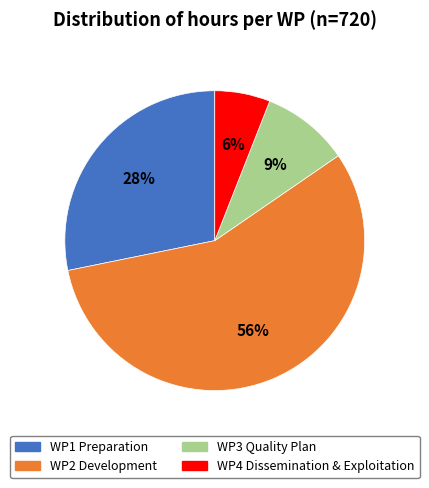

Which category accounts for the majority?

WP2 Development